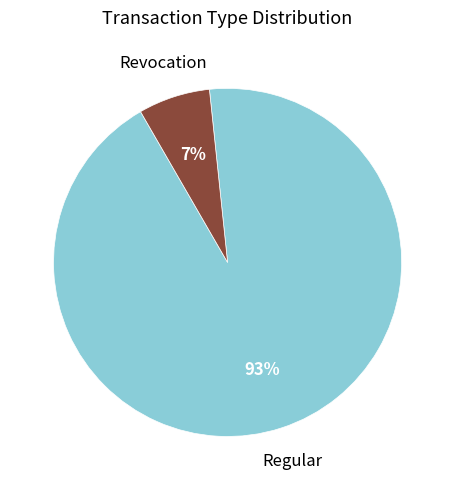

True or false: Revocation accounts for 1% of the total.

False